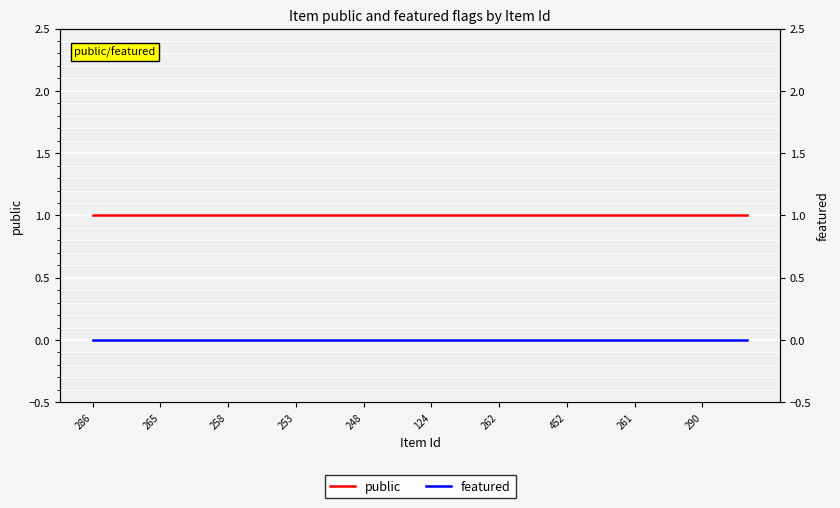

The featured series shows 0 at 124. True or false?

True